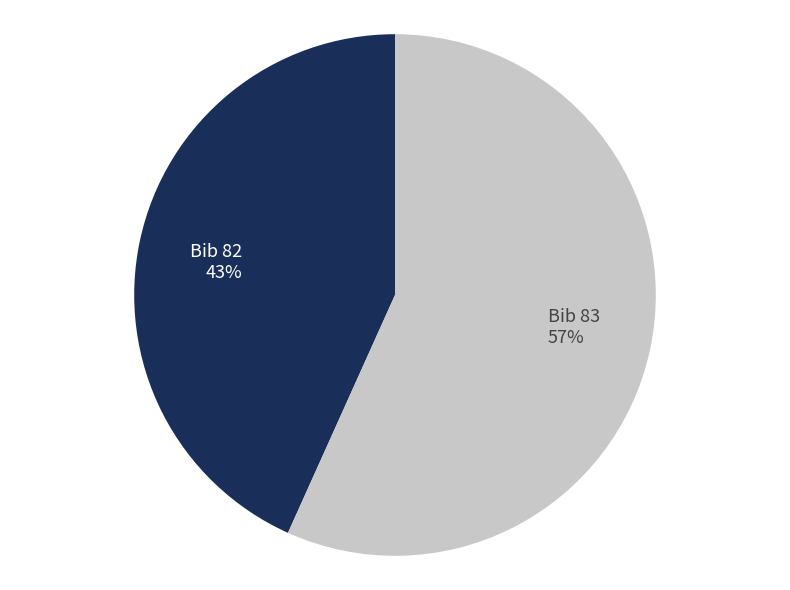

To the nearest percent, what is the average slice percentage?

50%